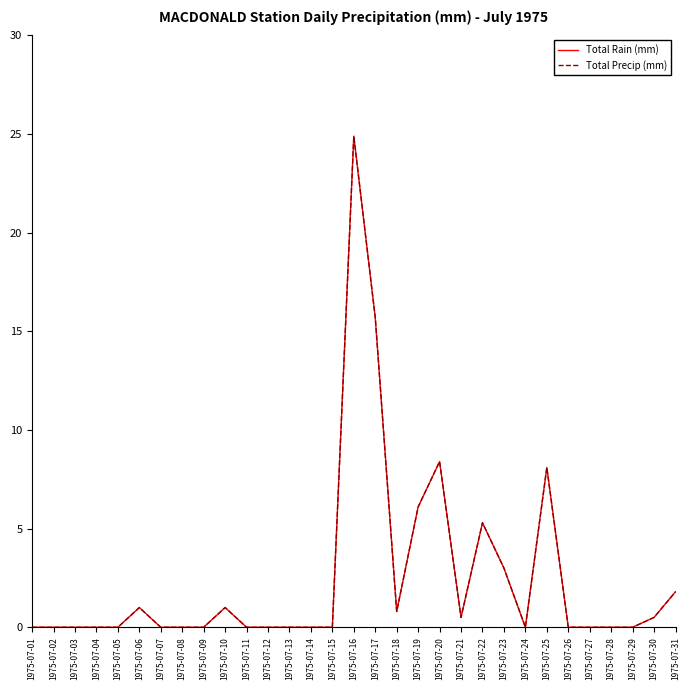

Does the chart display data point markers on the line(s)?

No